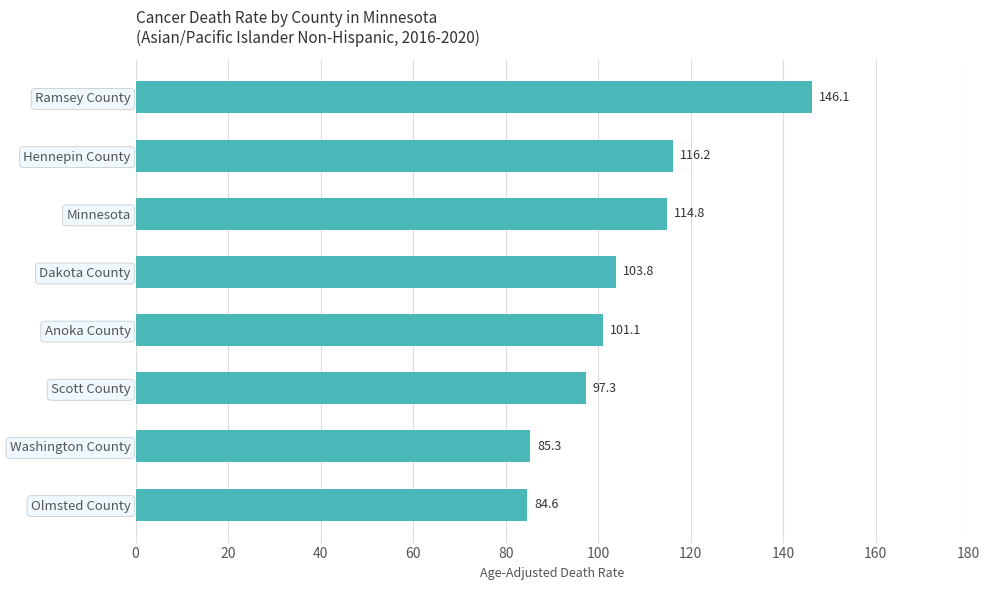

What is the minimum value shown in the chart?

84.6